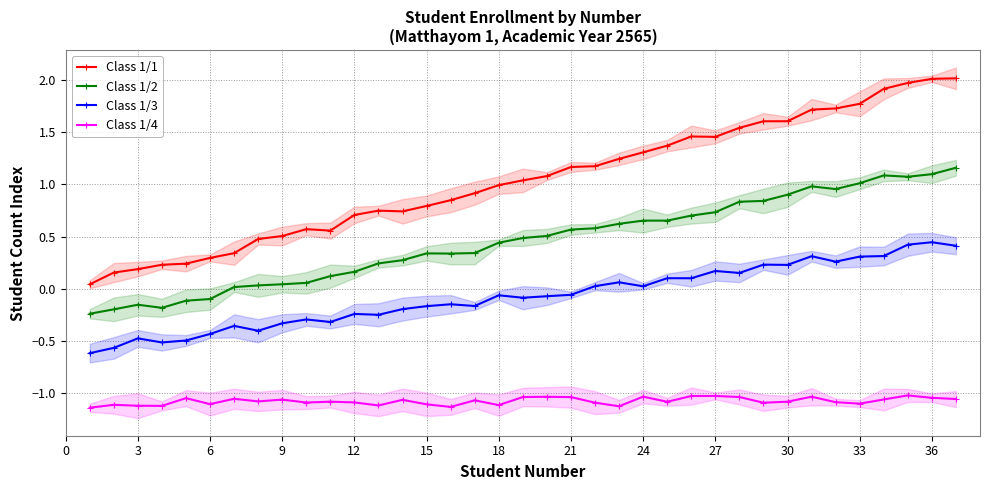

True or false: Class 1/1 has a value of 1.2 at 21.

True